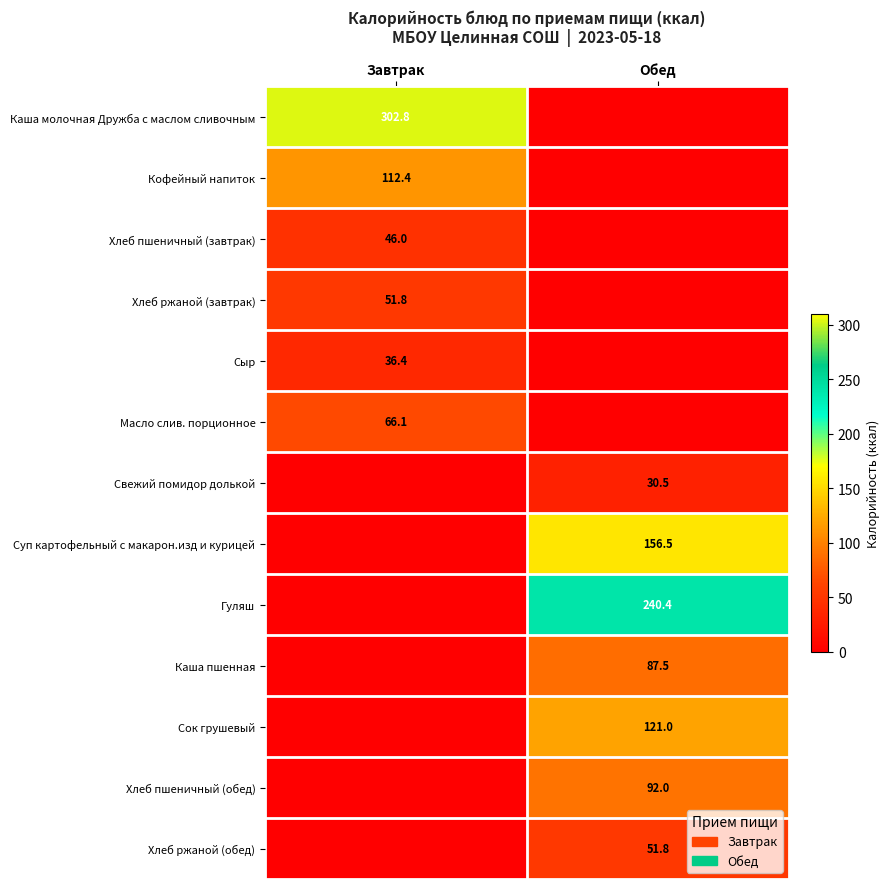

The Сыр series shows 36.4 at Завтрак. True or false?

True